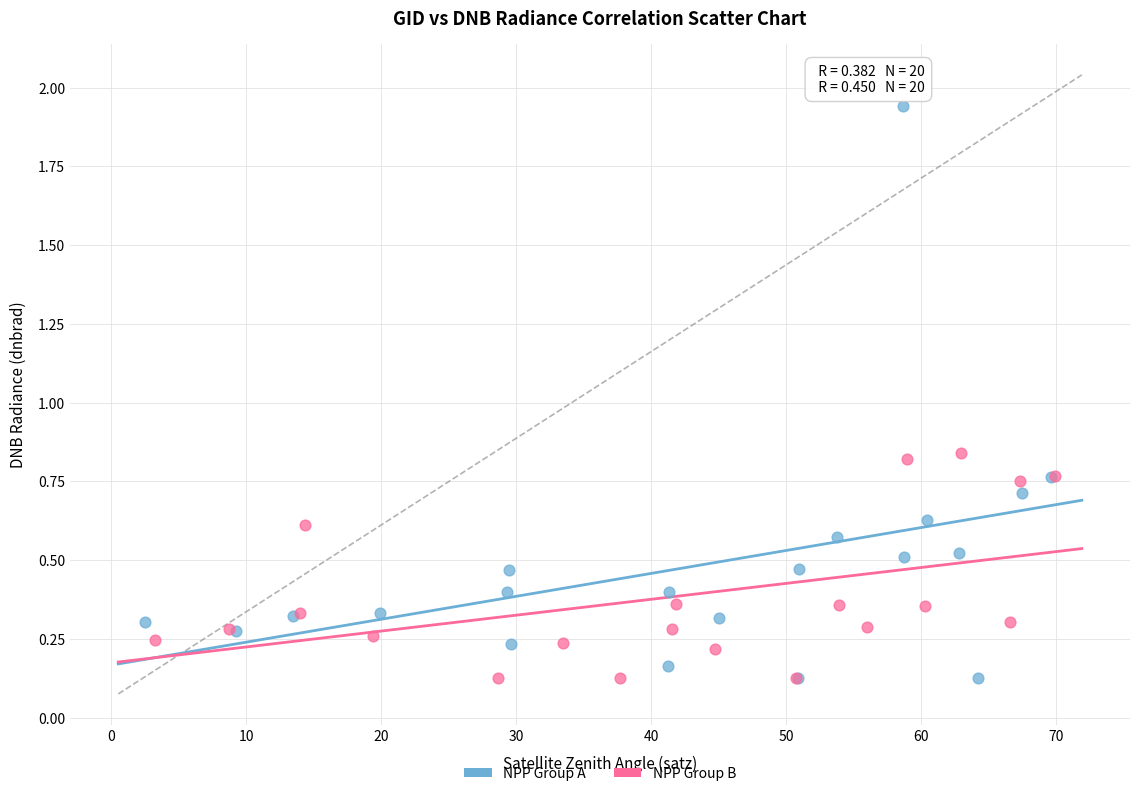

Which series contains the highest Y value?

NPP Group A